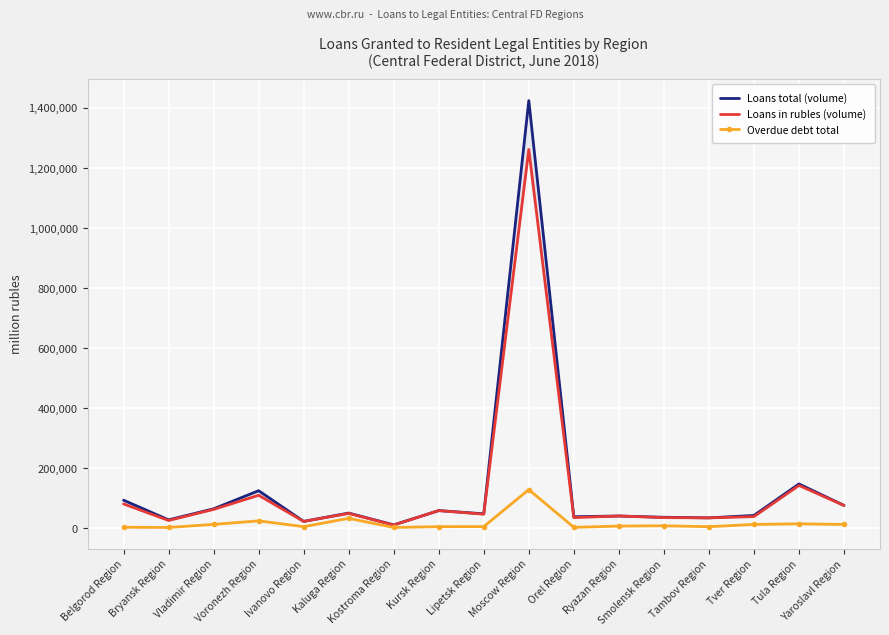

What is the total value across all series at Tver Region?

95811